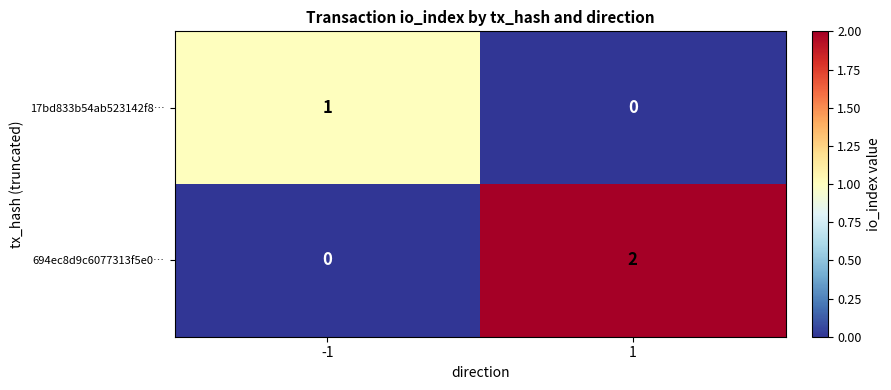

Count the number of categories in the chart.

2